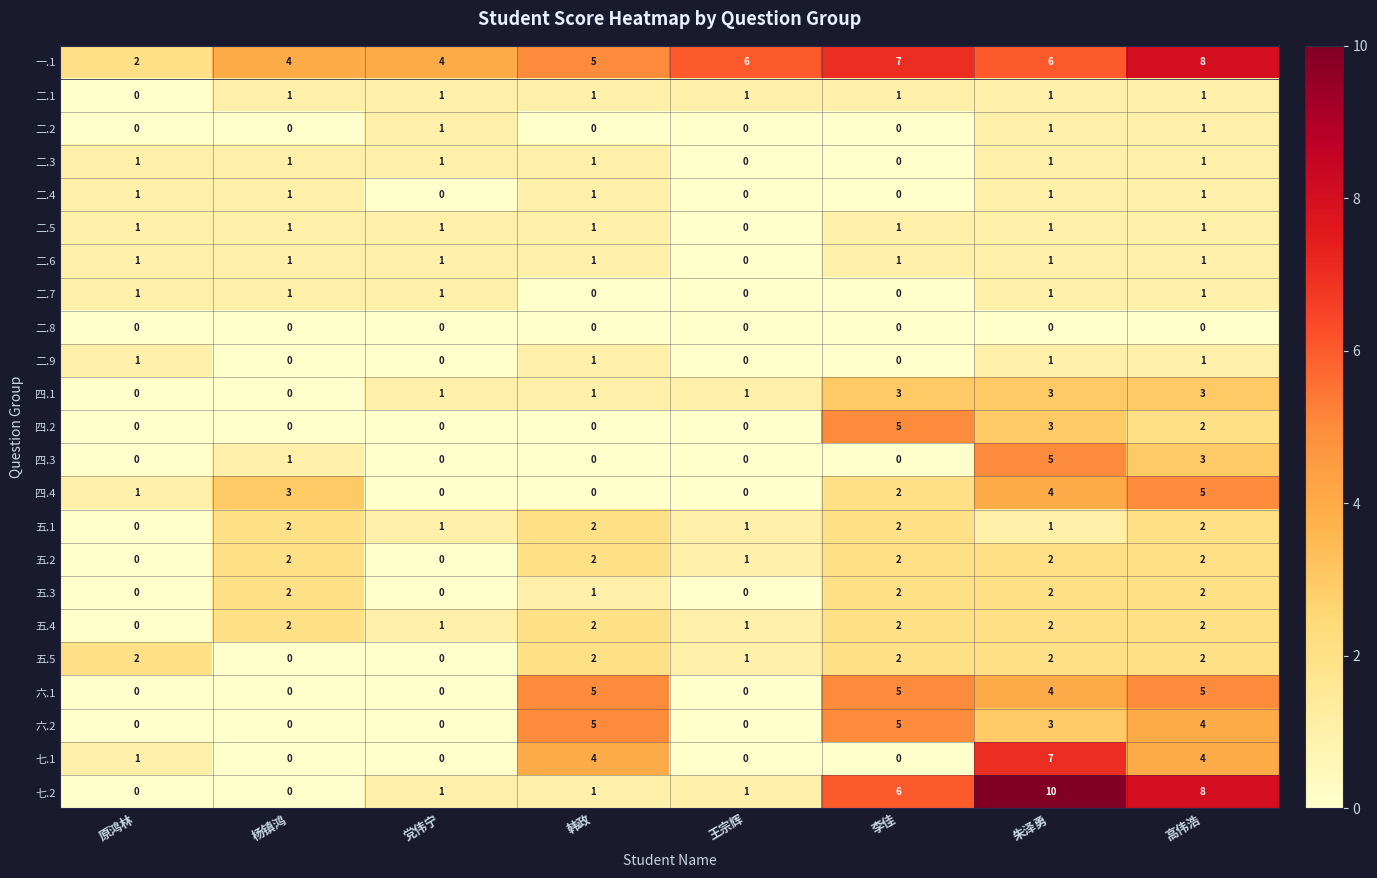

What is the total value across all series at 王宗辉?

13